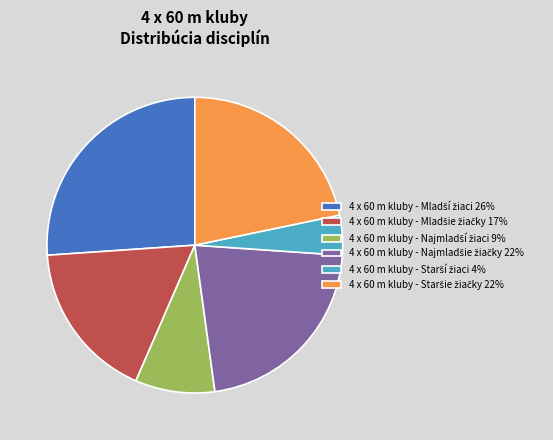

Does any single category account for the majority?

No